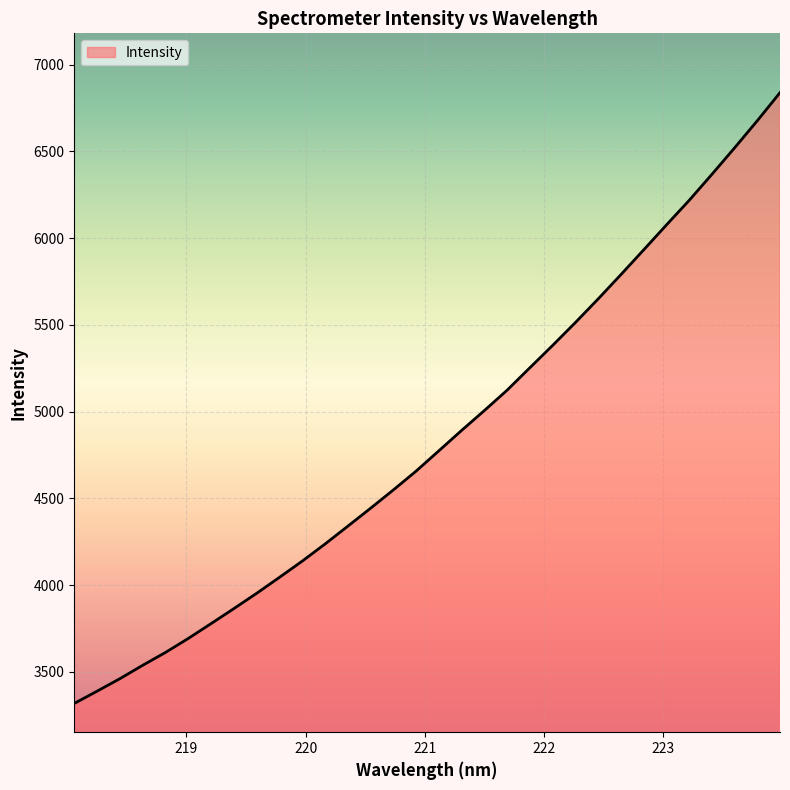

What is the greatest value displayed?

6838.5